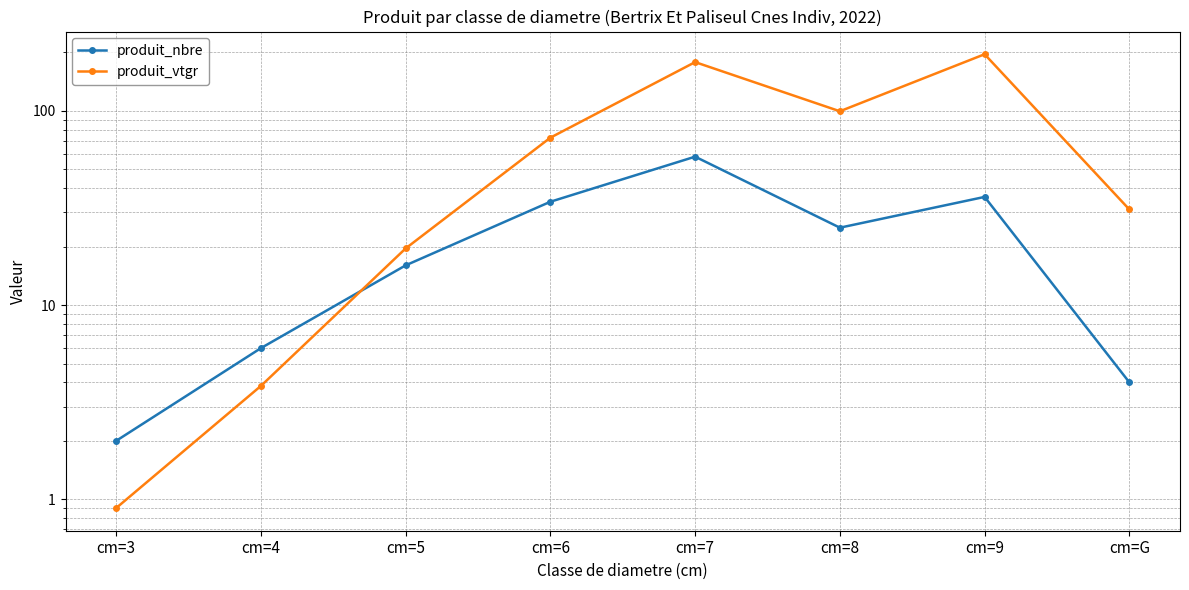

Reading right to left, what are all the values shown in this chart?

produit_nbre: cm=G=4.0	cm=9=36.0	cm=8=25.0	cm=7=58.0	cm=6=34.0	cm=5=16.0	cm=4=6.0	cm=3=2.0
produit_vtgr: cm=G=31.0	cm=9=195.2	cm=8=99.3	cm=7=177.8	cm=6=72.7	cm=5=19.6	cm=4=3.8	cm=3=0.9